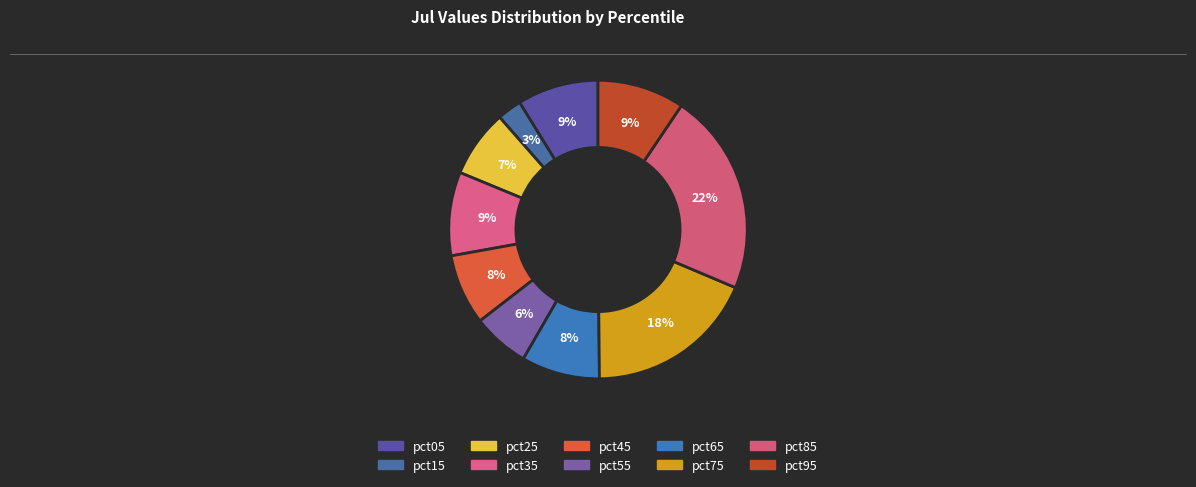

Which category has the smallest portion of the pie?

pct15